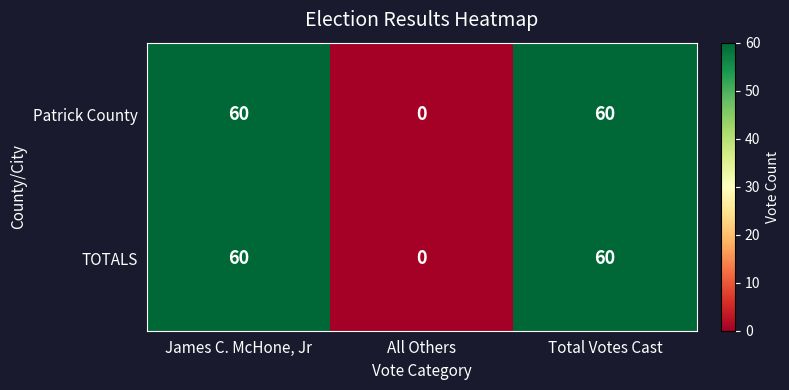

The value of TOTALS at All Others is -27. True or false?

False